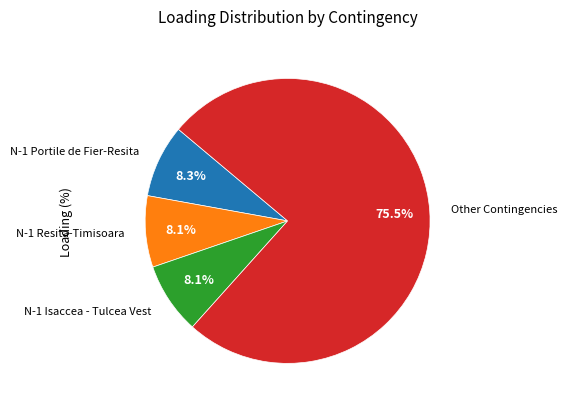

To the nearest percent, what is the difference between the largest and smallest slice percentages?

67%